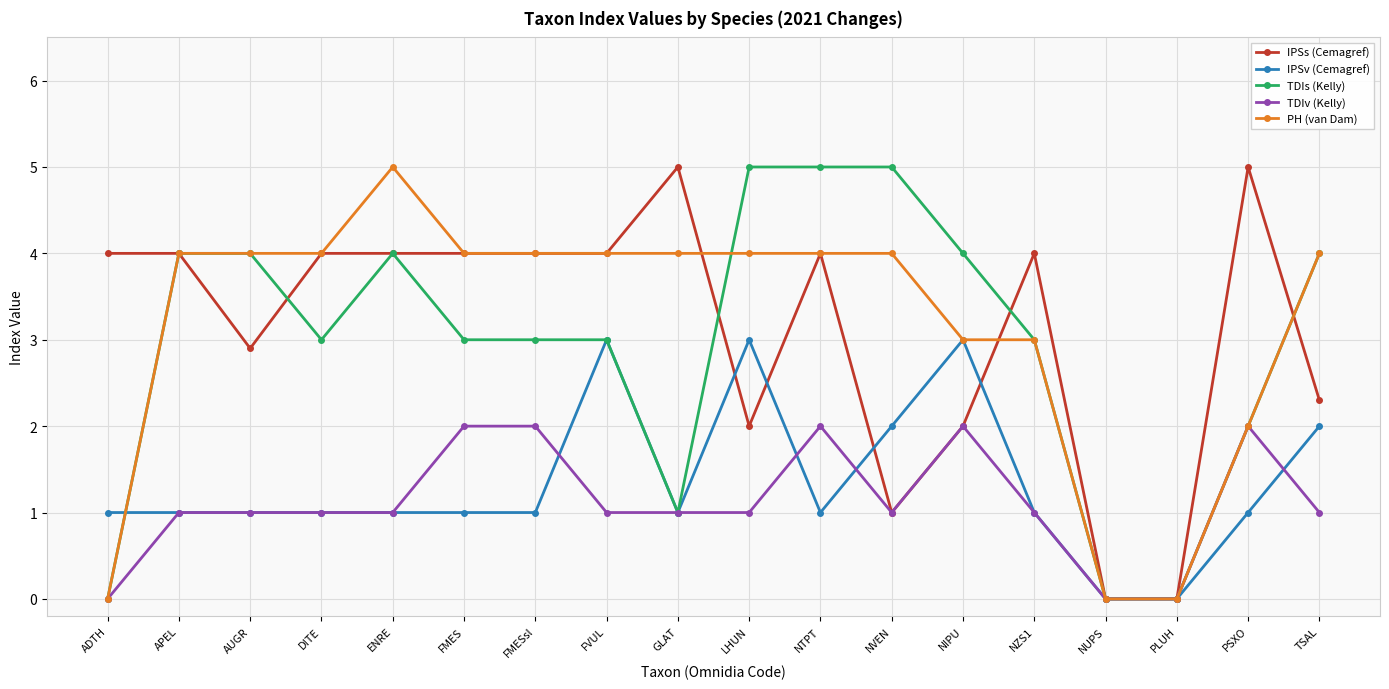

The value of IPSv (Cemagref) at NIPU is 1.4. True or false?

False